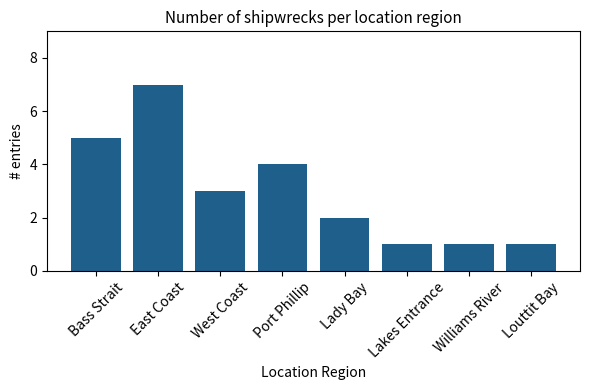

What is the smallest value displayed?

1